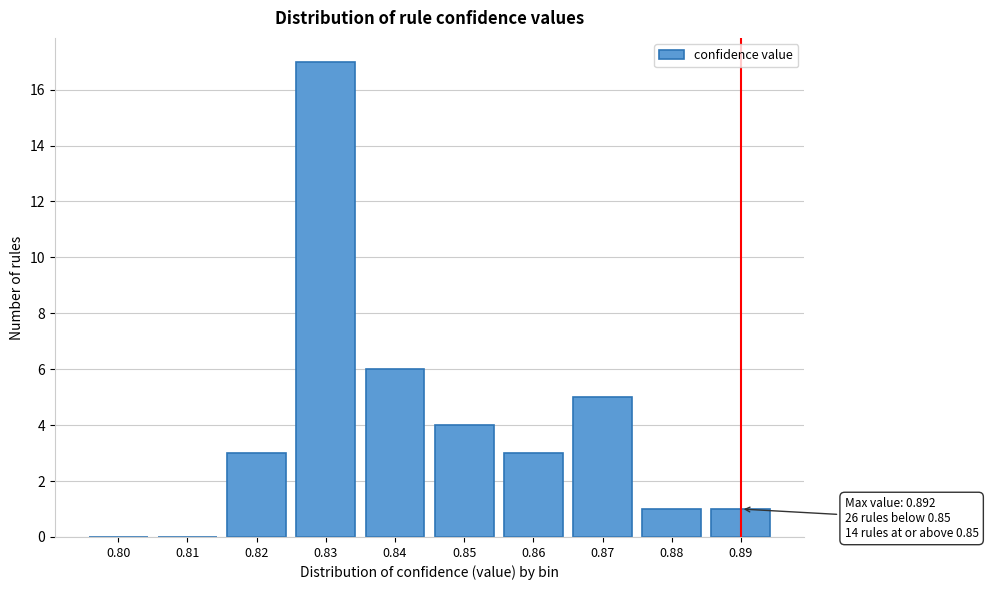

Reading left to right, extract all data points from this chart.

0.80=0	0.81=0	0.82=3	0.83=17	0.84=6	0.85=4	0.86=3	0.87=5	0.88=1	0.89=1